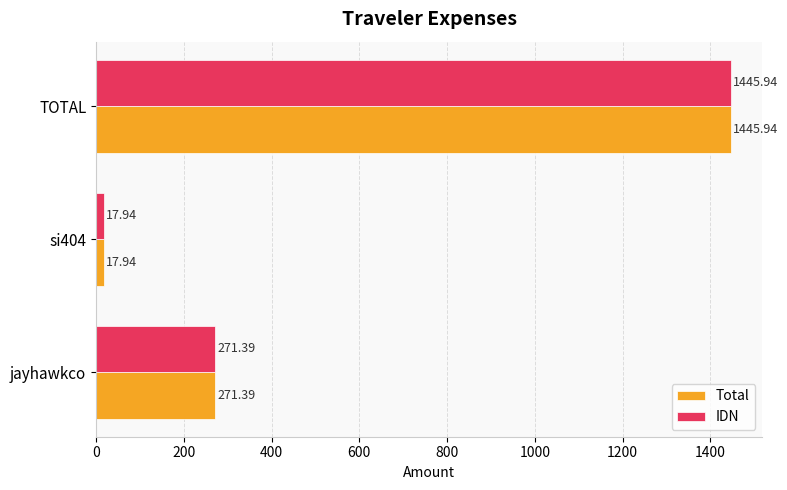

What is the average value of the IDN series?

578.4